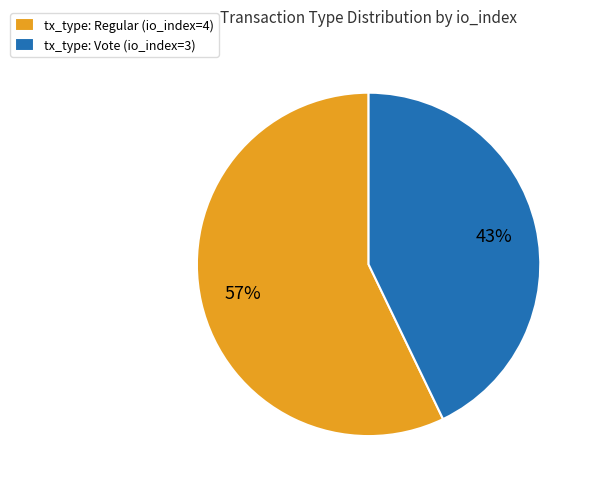

How many slices are in this pie chart?

2